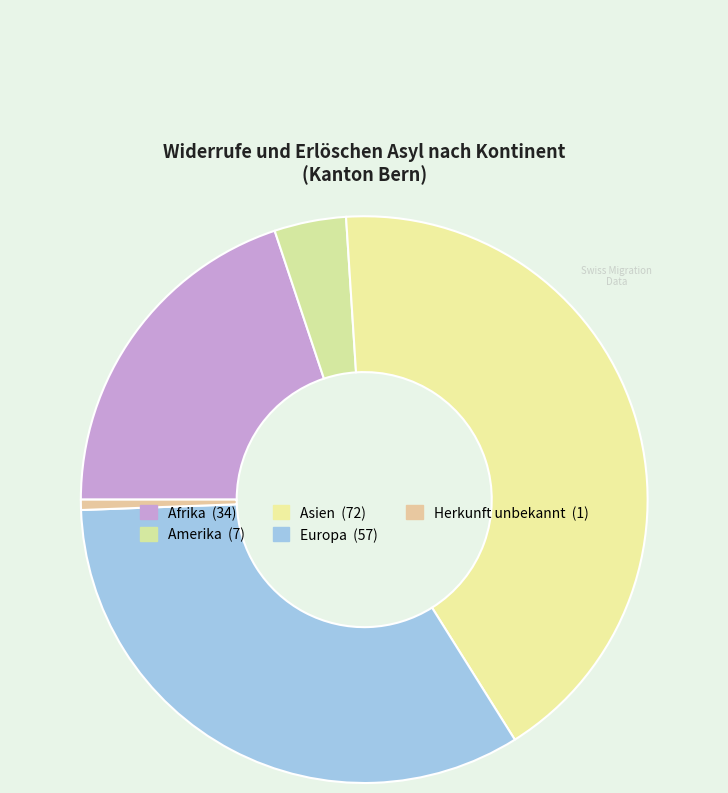

How many slices are in this pie chart?

5